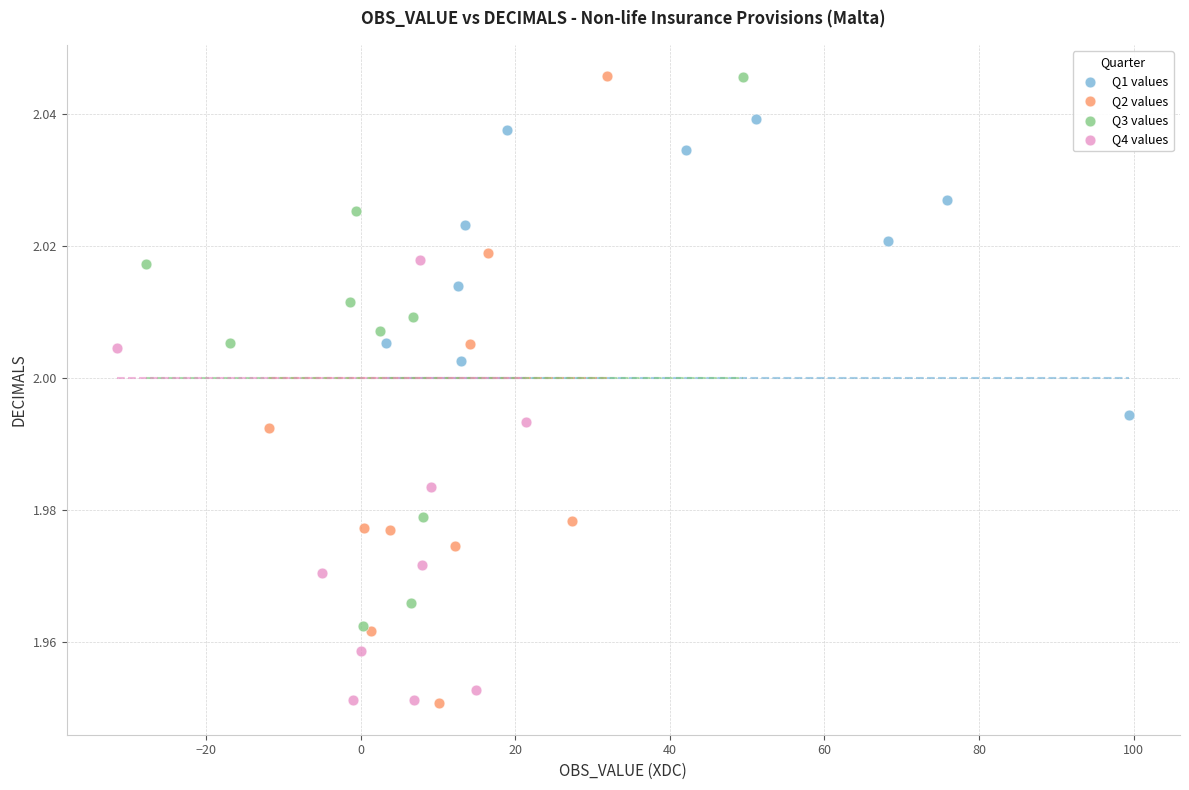

What are all the series names shown in the legend?

Q1 values, Q2 values, Q3 values, Q4 values